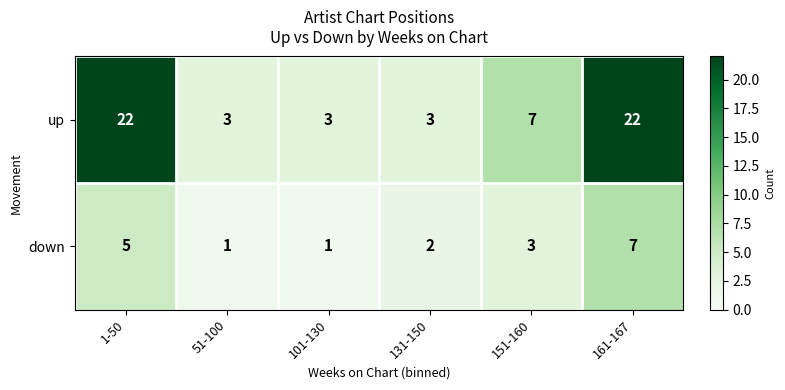

Rank the series by their maximum value, from highest to lowest.

up, down